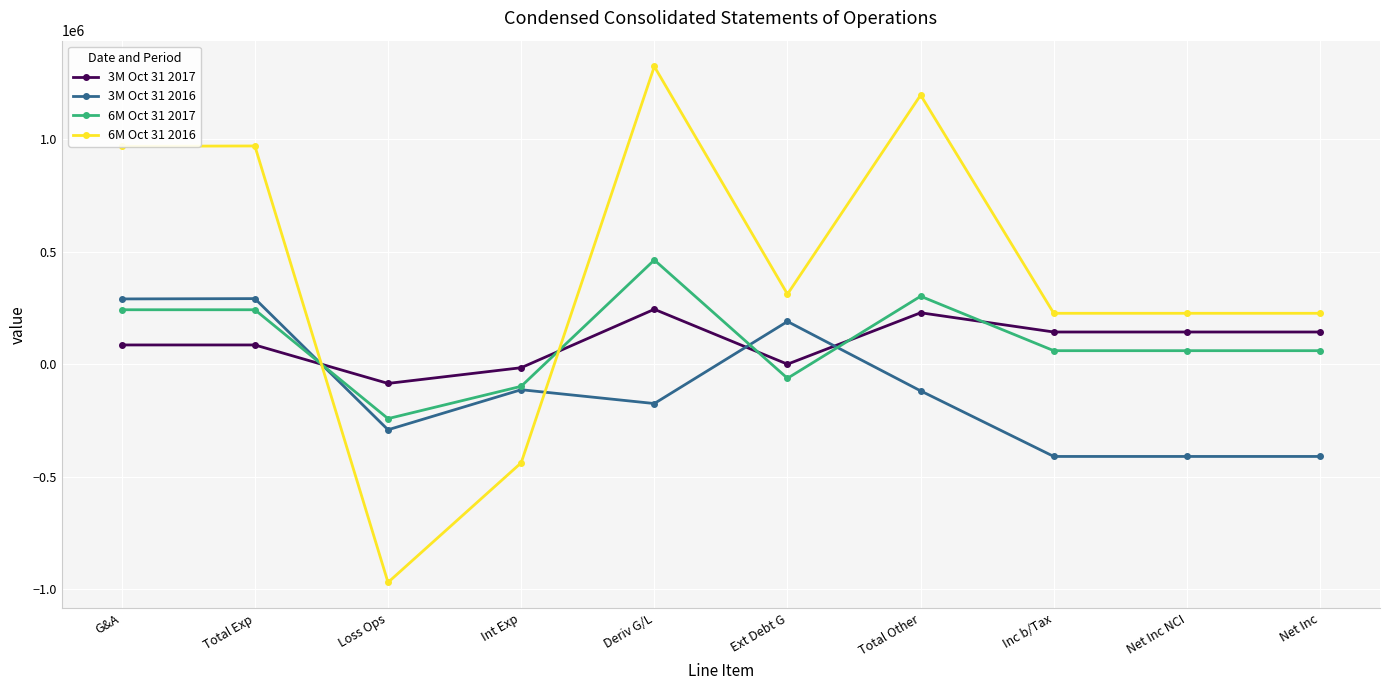

The value of 3M Oct 31 2016 at Int Exp is -113466. True or false?

True